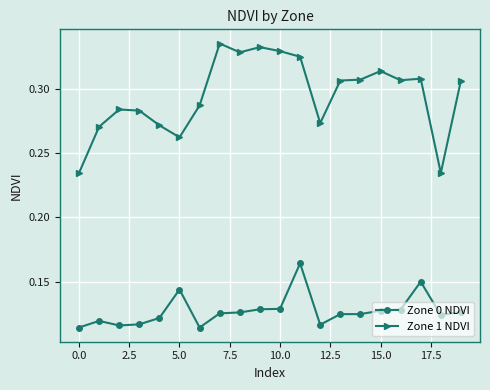

What is the sum of all Zone 1 NDVI values?

5.9